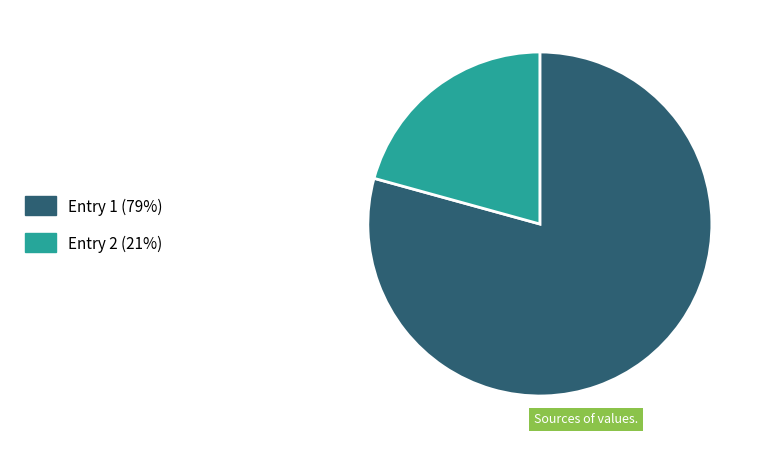

How many slices are in this pie chart?

2